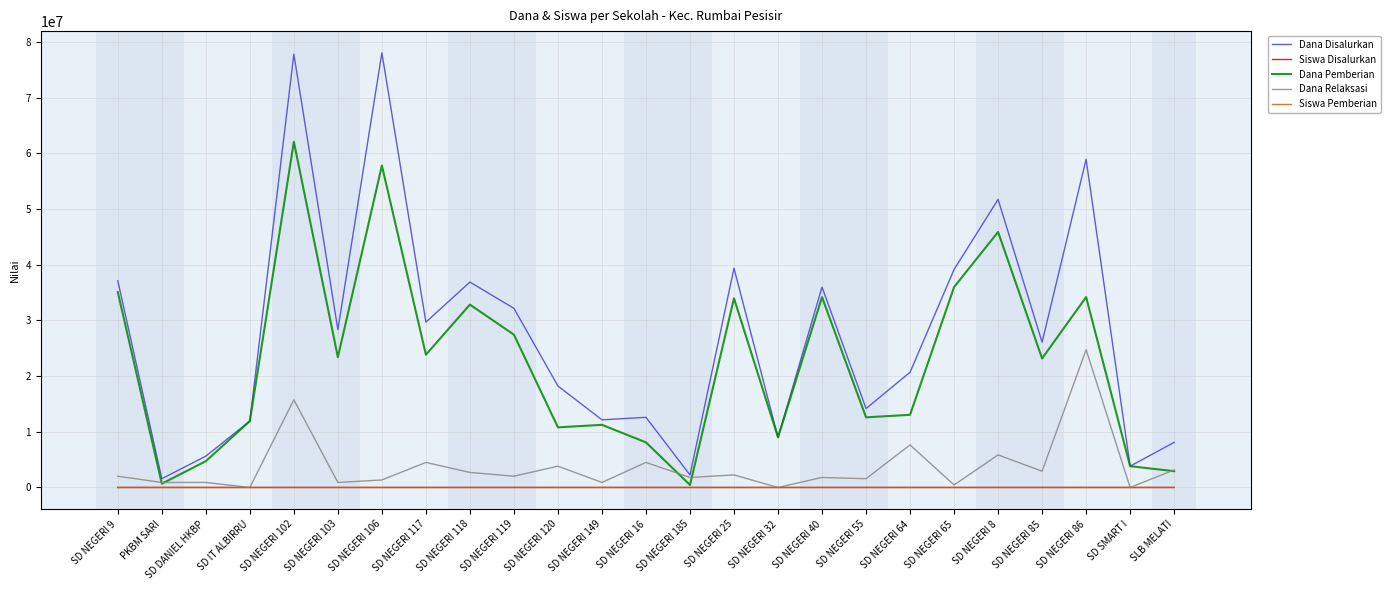

At which label is Dana Pemberian closest to 31275000?

SD NEGERI 118